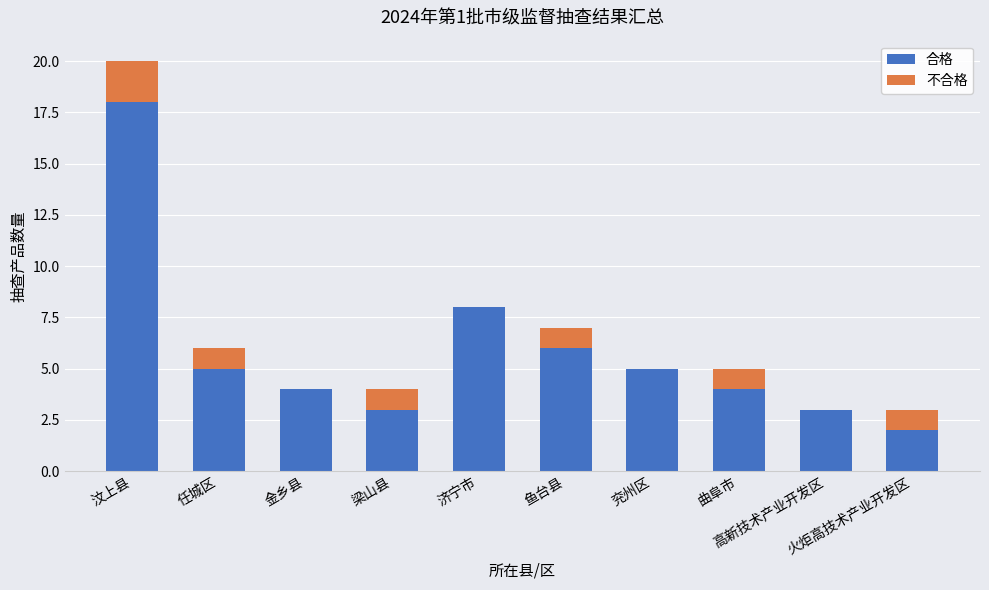

What is the highest value of the 合格 series?

18